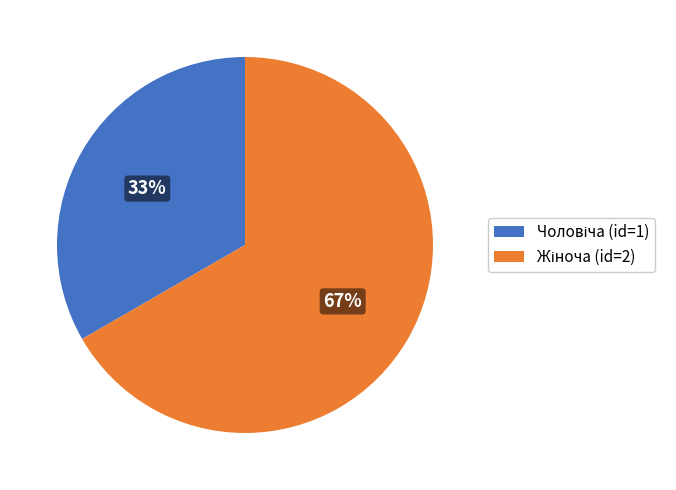

How many segments does this pie chart have?

2